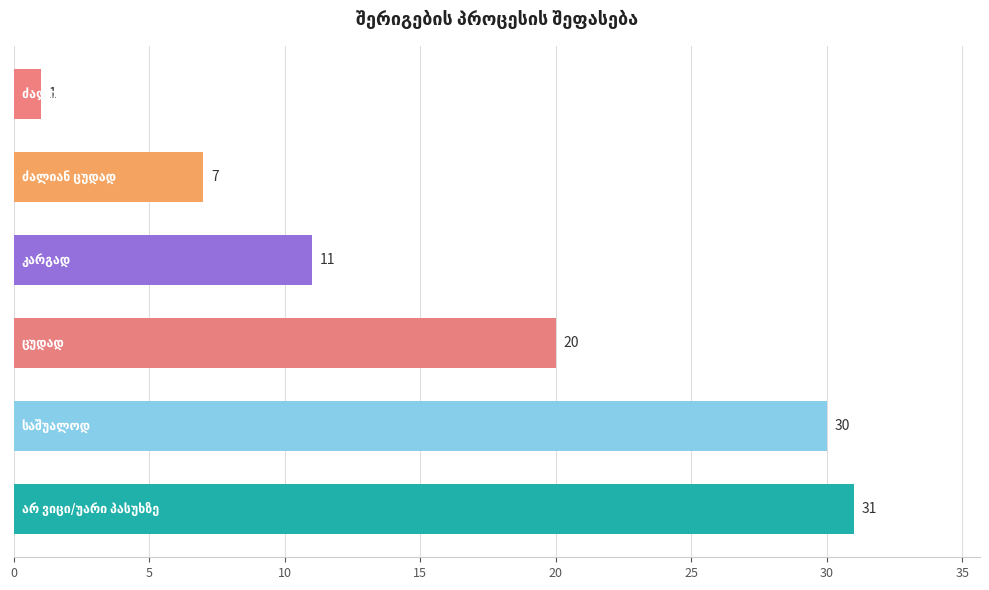

What is the minimum value shown in the chart?

1